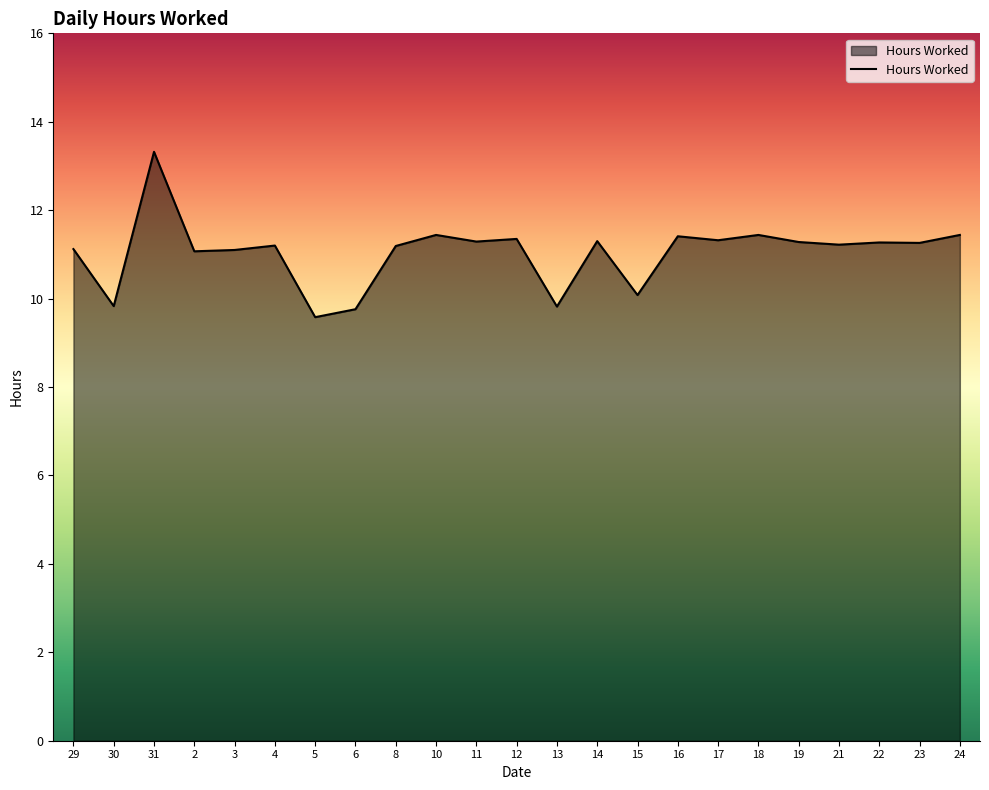

What position from the right is 22?

3